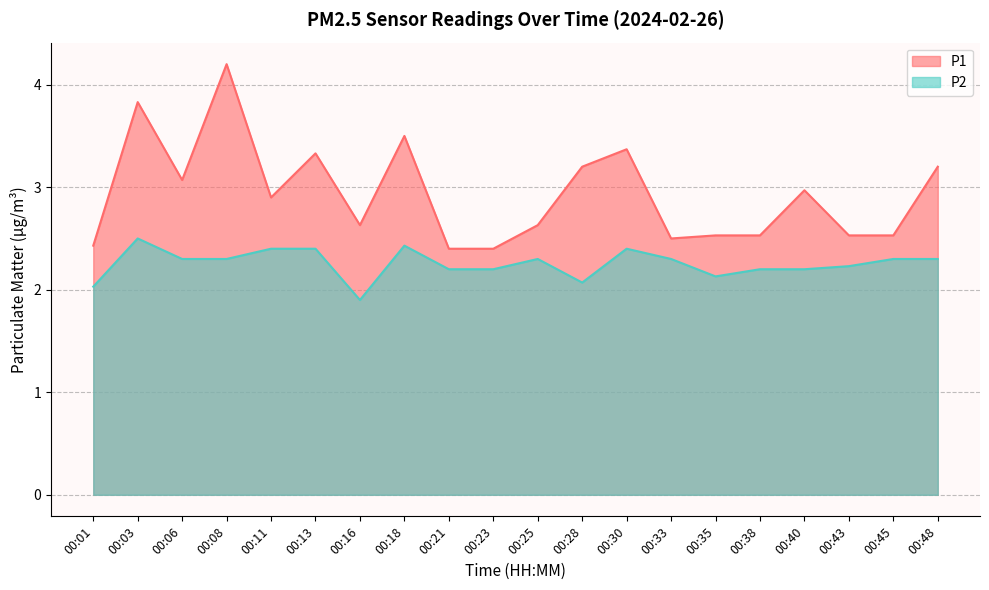

What value does the P2 series have at 00:33?

2.3